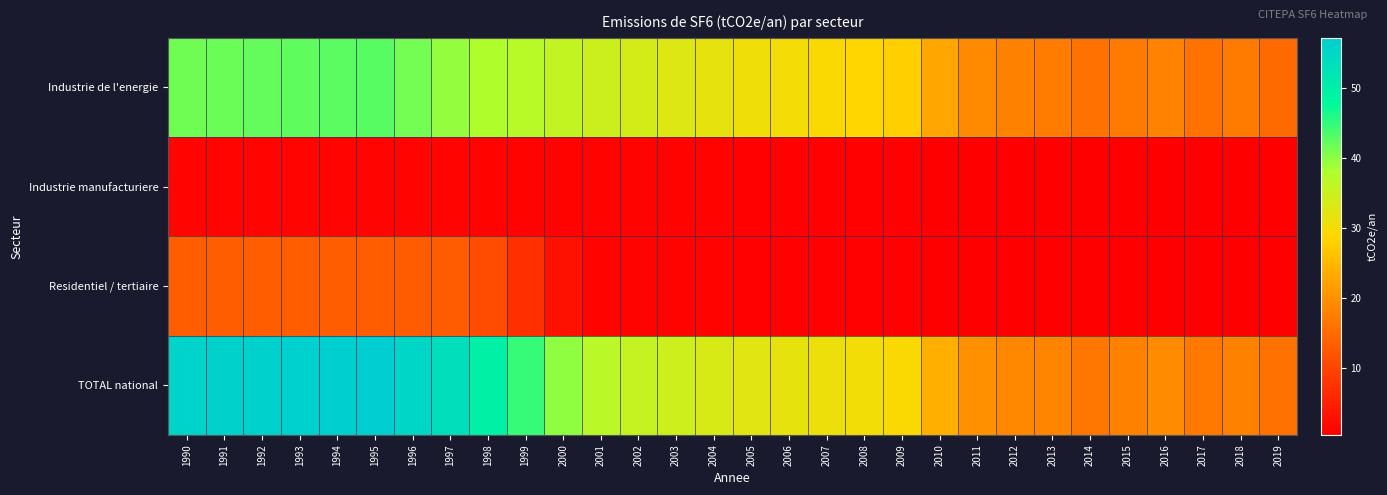

Between 1990 and 2019, which series saw the biggest shift?

TOTAL national